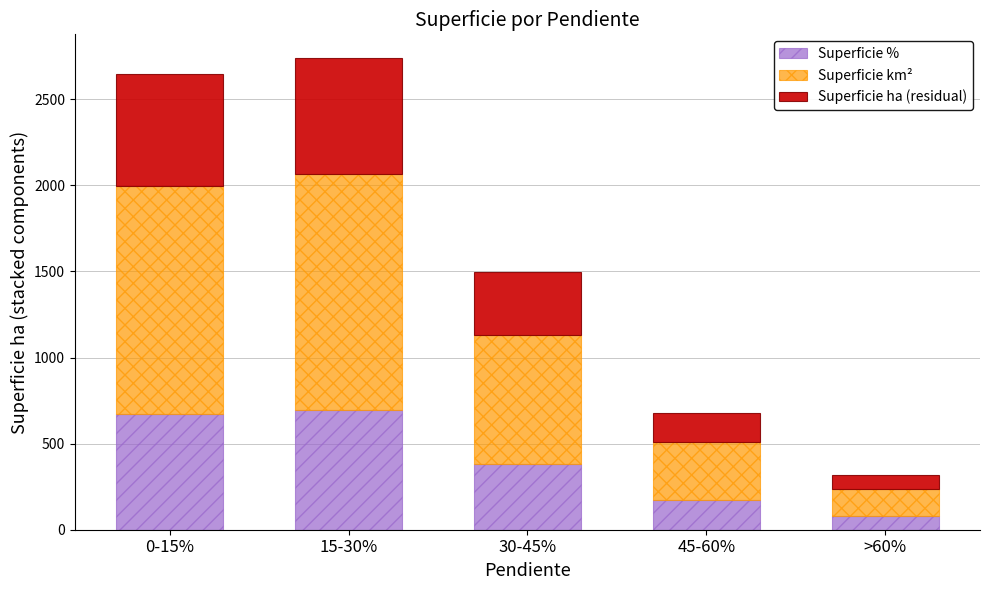

What is the total value across all series at 45-60%?

679.4